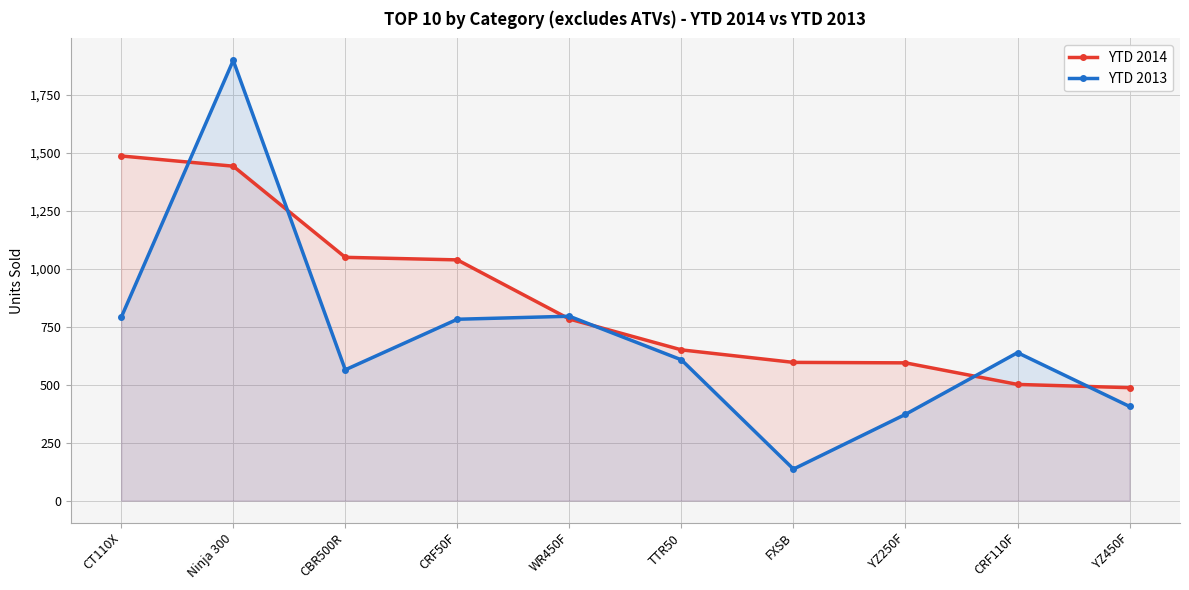

How many times do YTD 2013 and YTD 2014 cross each other?

6